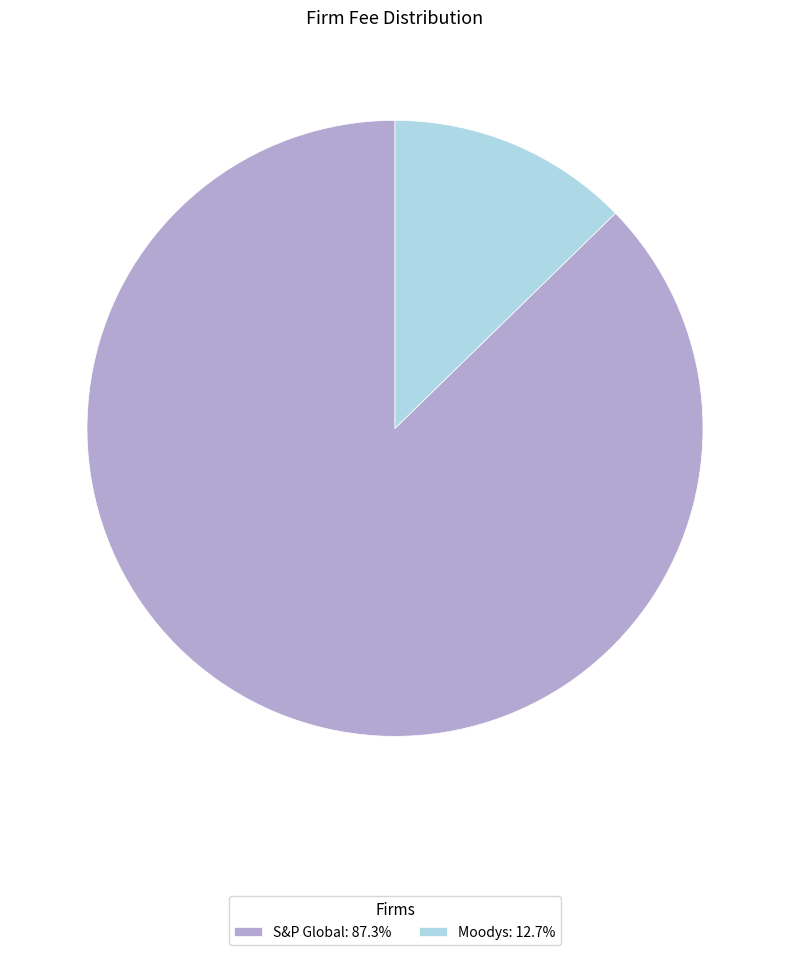

Combined, do S&P Global: 87.3% and Moodys: 12.7% account for over 50%?

Yes